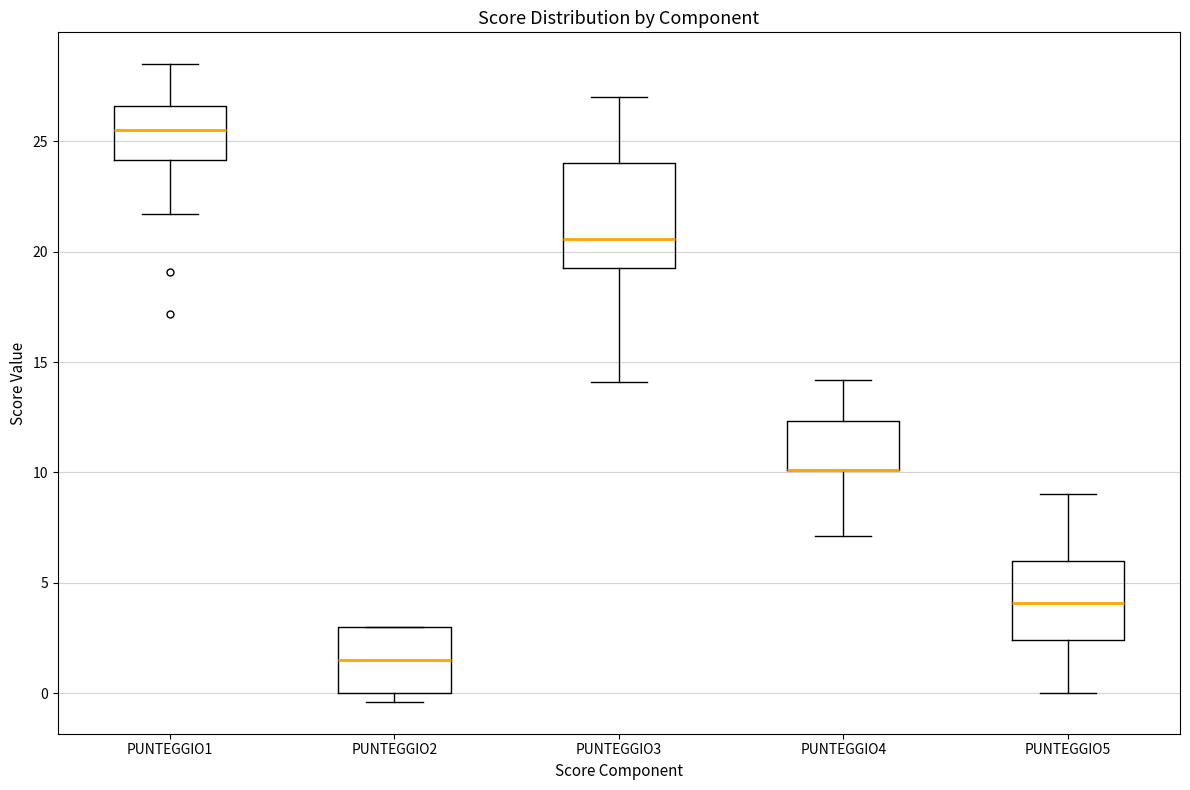

Reading left to right, read every box against the y-axis: the position of its median line, the range the box covers, and the ends of its whiskers. The values are not printed on the chart, so give them approximately, as read against the axis.

PUNTEGGIO1: median 25.5, box 24.0 to 26.5, whiskers 21.5 to 28.5
PUNTEGGIO2: median 1.5, box 0.0 to 3.0, whiskers -0.5 to 3.0
PUNTEGGIO3: median 20.5, box 19.5 to 24.0, whiskers 14.0 to 27.0
PUNTEGGIO4: median 10.0 (drawn on the box's lower edge), box 10.0 to 12.5, whiskers 7.0 to 14.0
PUNTEGGIO5: median 4.0, box 2.5 to 6.0, whiskers 0.0 to 9.0